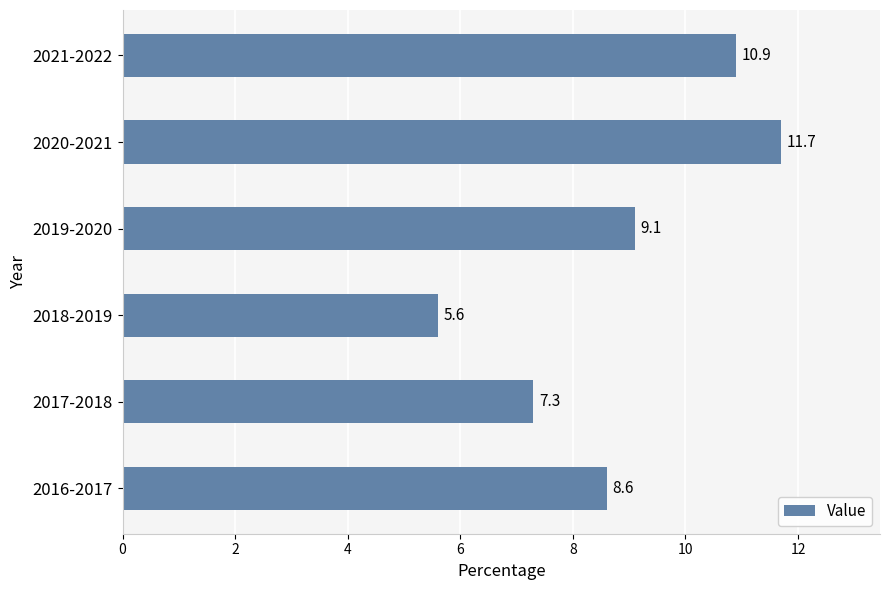

At which category does the chart reach its peak across all series?

2020-2021